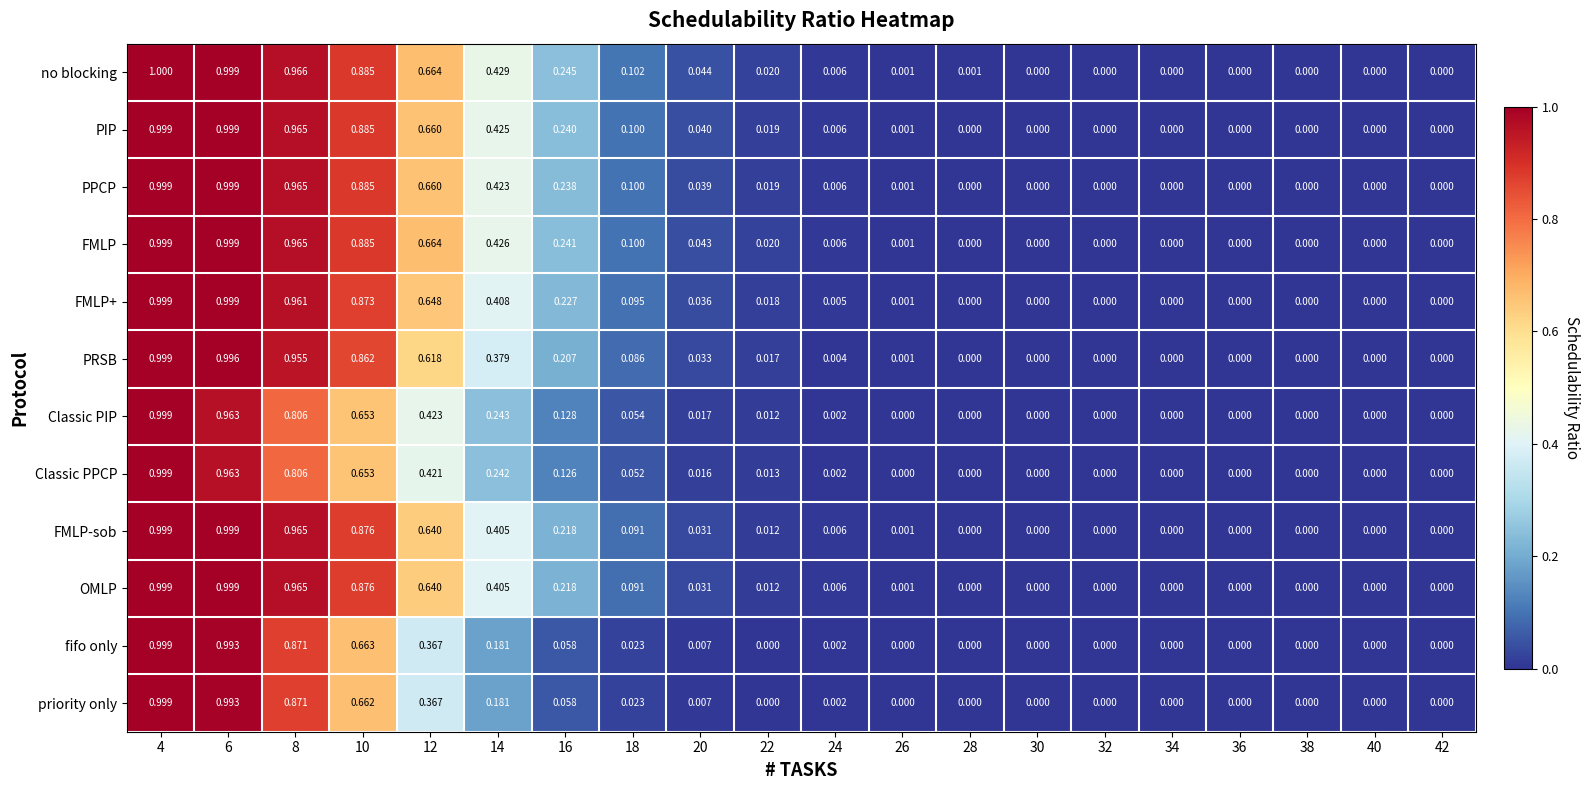

Count the number of categories in the chart.

20